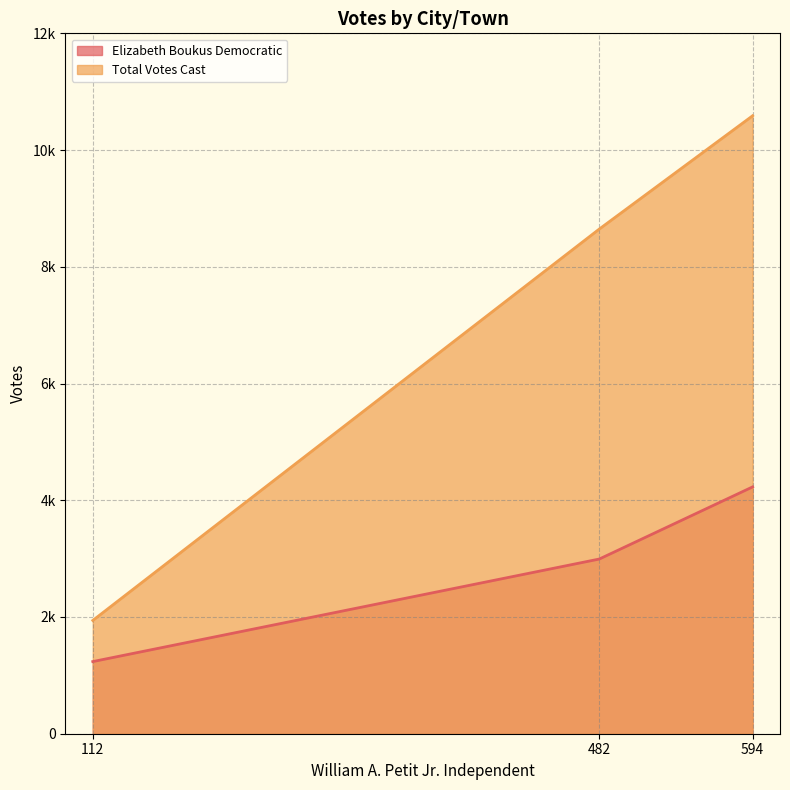

How many values in the Total Votes Cast series are below 8647?

1